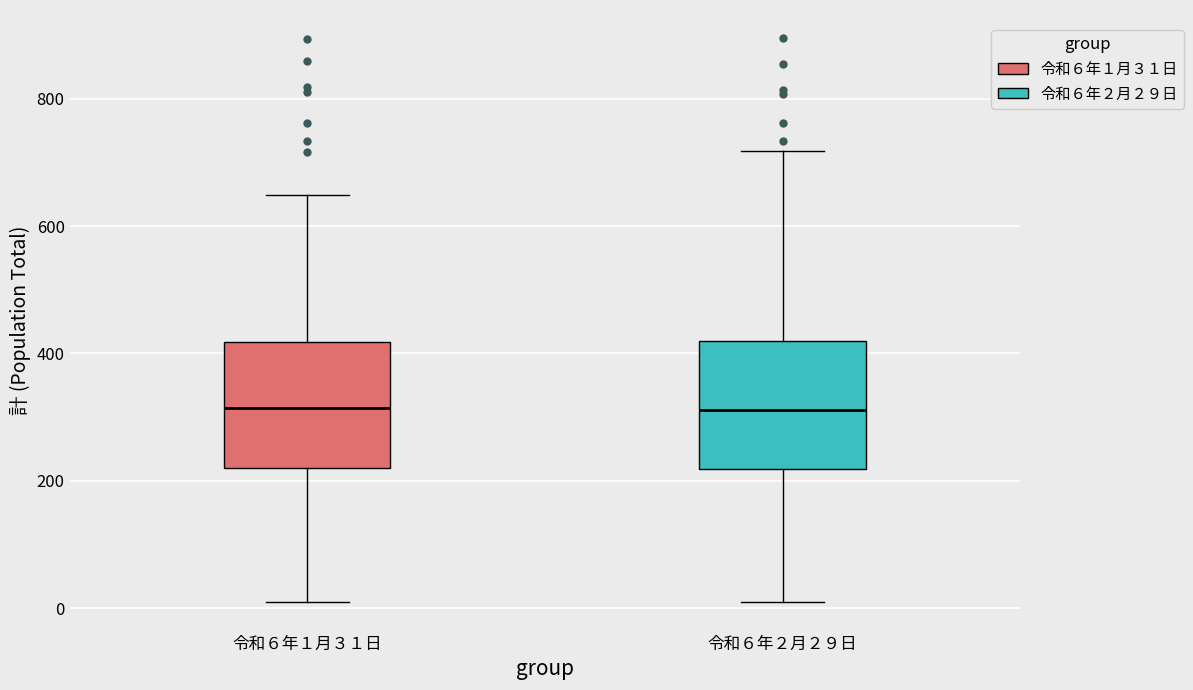

Reading left to right, read every box against the y-axis: the position of its median line, the range the box covers, and the ends of its whiskers. The values are not printed on the chart, so give them approximately, as read against the axis.

令和６年１月３１日: median 320, box 220 to 420, whiskers 0 to 640
令和６年２月２９日: median 320, box 220 to 420, whiskers 0 to 720